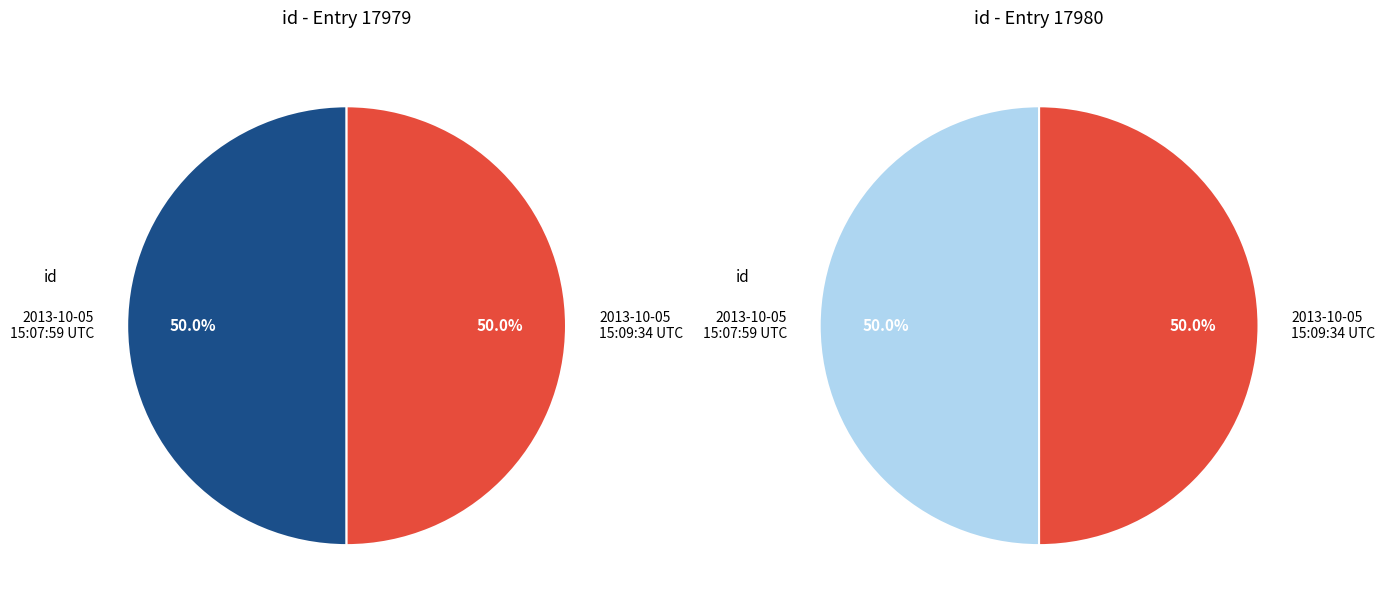

The 2013-10-05 15:07:59 UTC slice represents 44% of the pie. True or false?

False